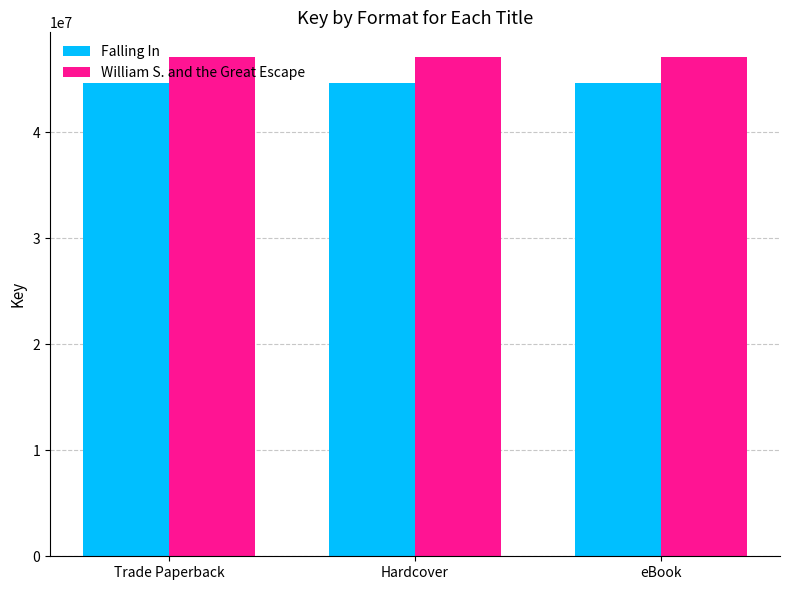

Reading left to right, list all the values displayed in this chart.

Falling In: Trade Paperback=44619689	Hardcover=44619689	eBook=44619689
William S. and the Great Escape: Trade Paperback=47074360	Hardcover=47074360	eBook=47074360